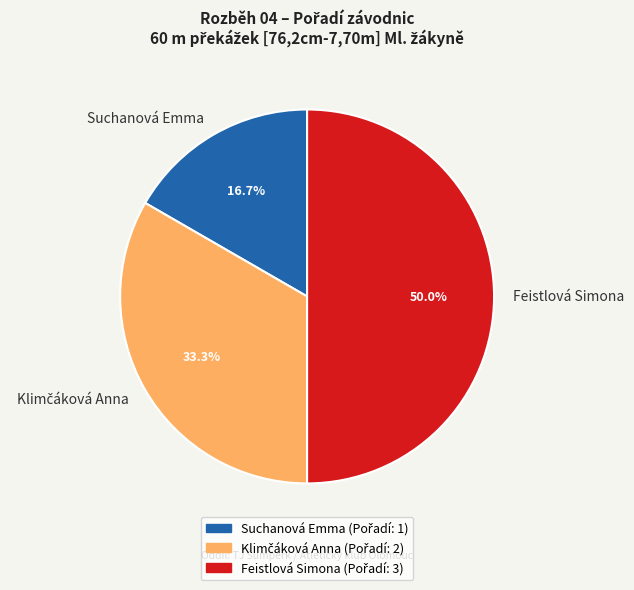

Which category has the biggest portion of the pie?

Feistlová Simona